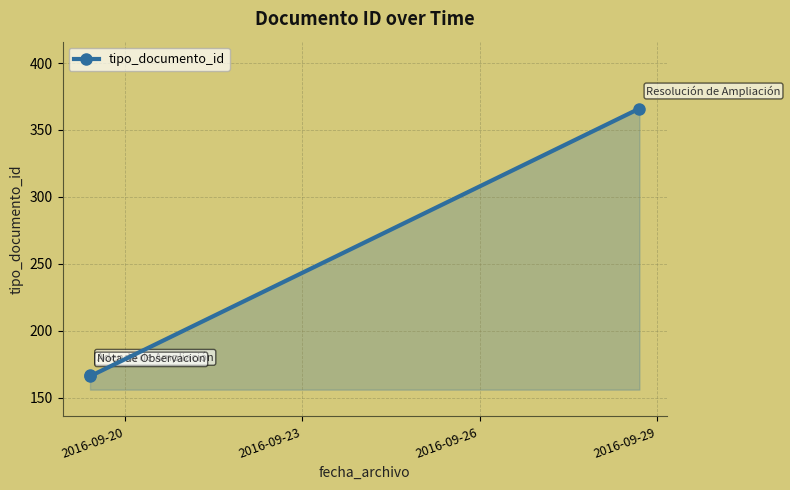

What is the sum of all values?

699